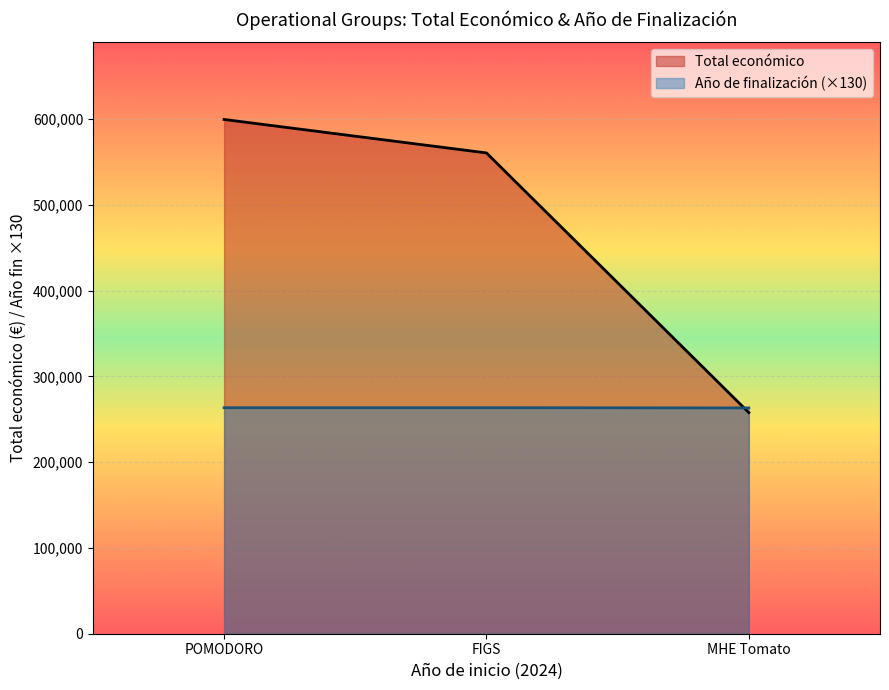

What is the difference between the maximum and minimum values?

341770